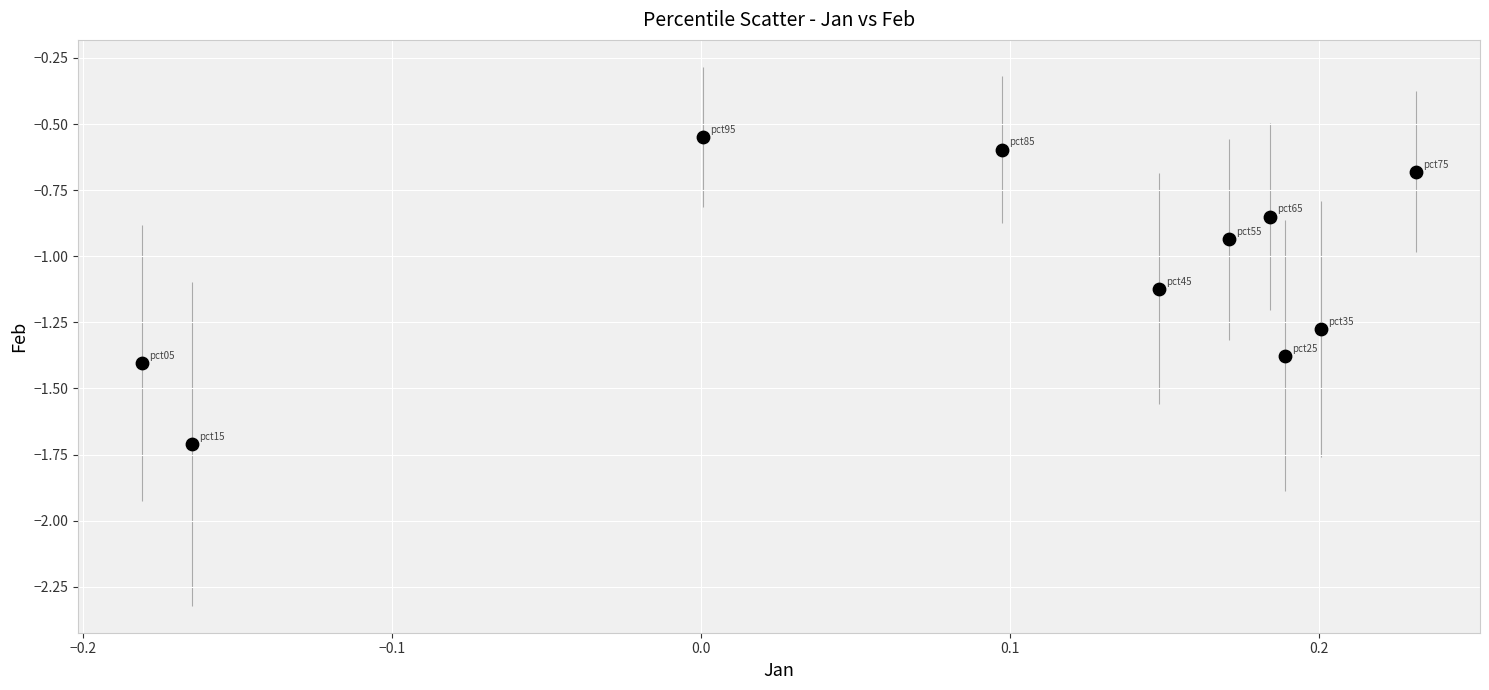

What is the range of Y values (max minus min)?

1.2